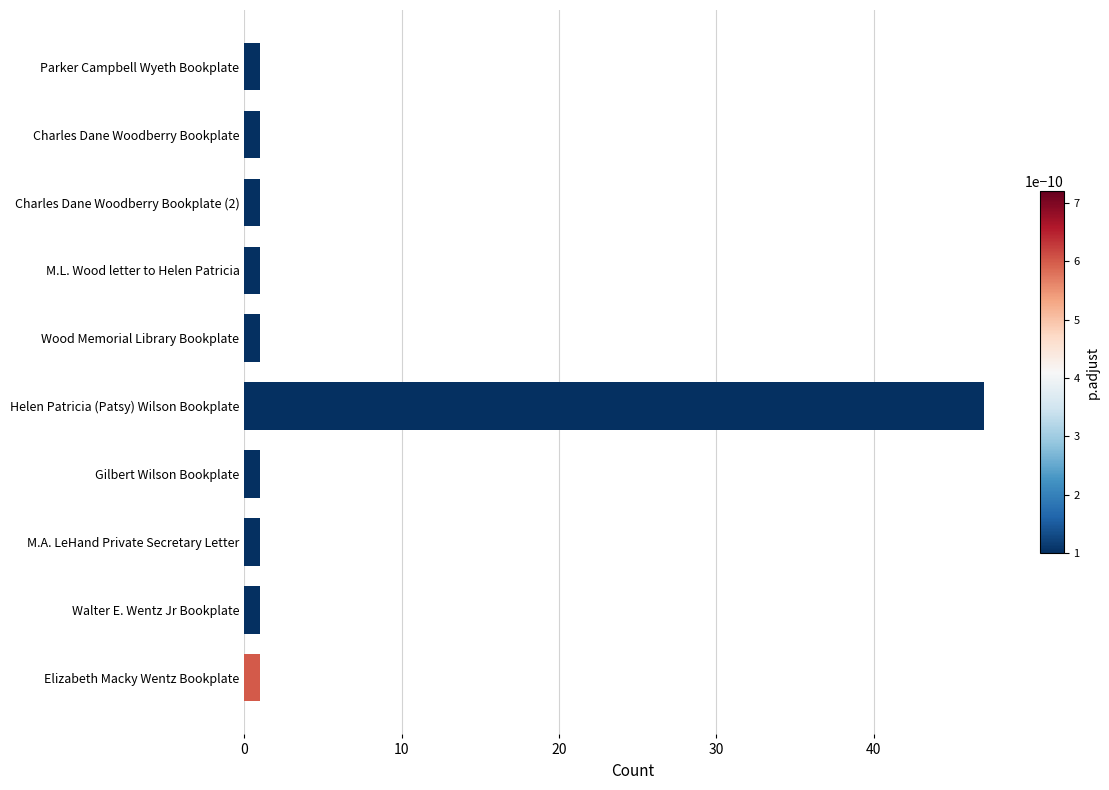

Reading bottom to top, what are all the values shown in this chart?

1	1	1	1	47	1	1	1	1	1